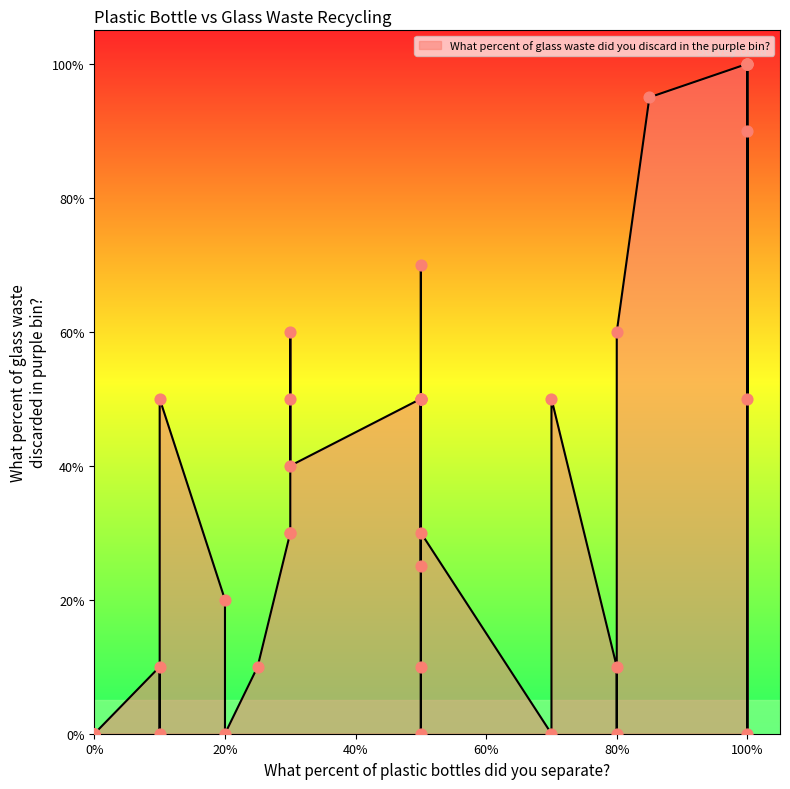

What is the ratio of the value at 100 to the value at 100?

1.0